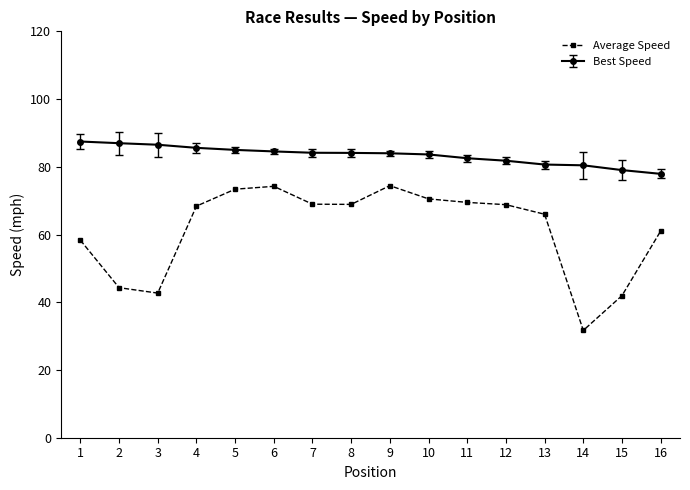

How many lines are shown in the chart?

2